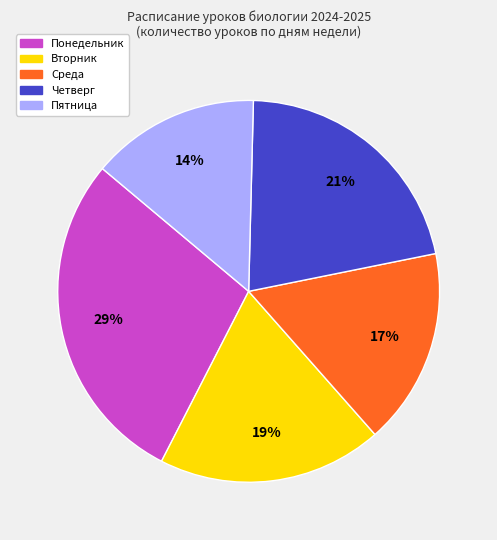

Count the number of slices in the pie.

5